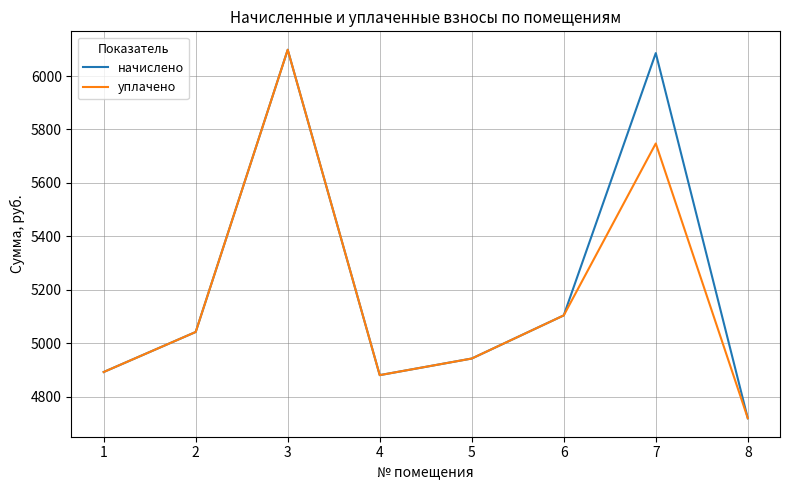

Where is the first local maximum for начислено?

3